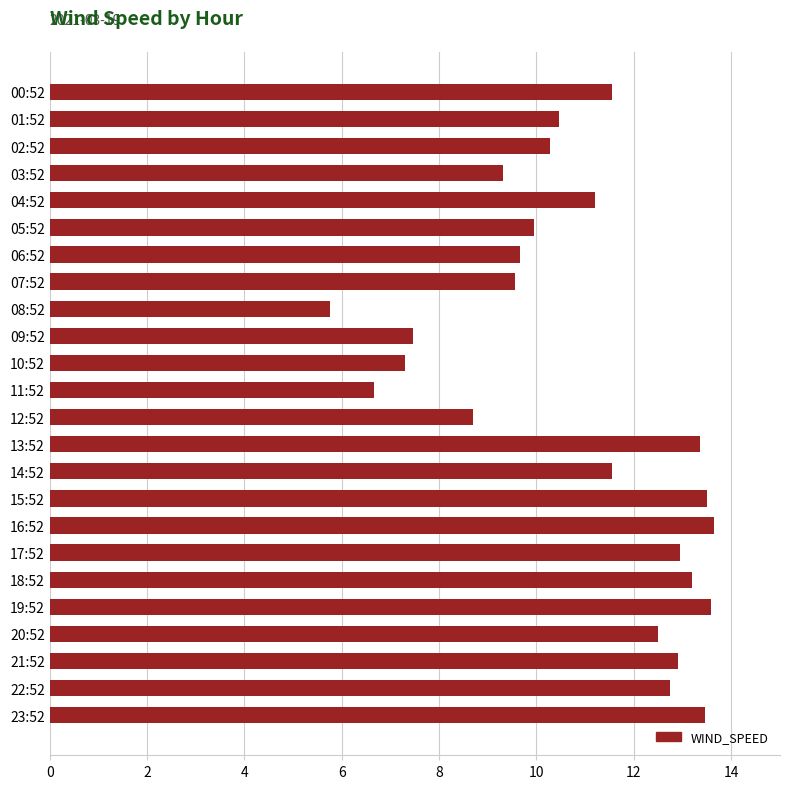

What is the smallest value displayed?

5.8